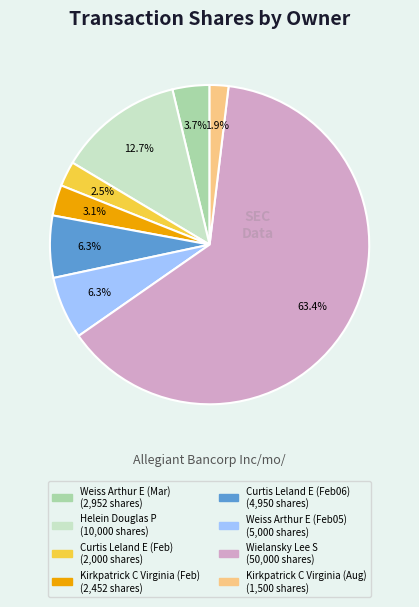

Is there a majority slice in this chart?

Yes